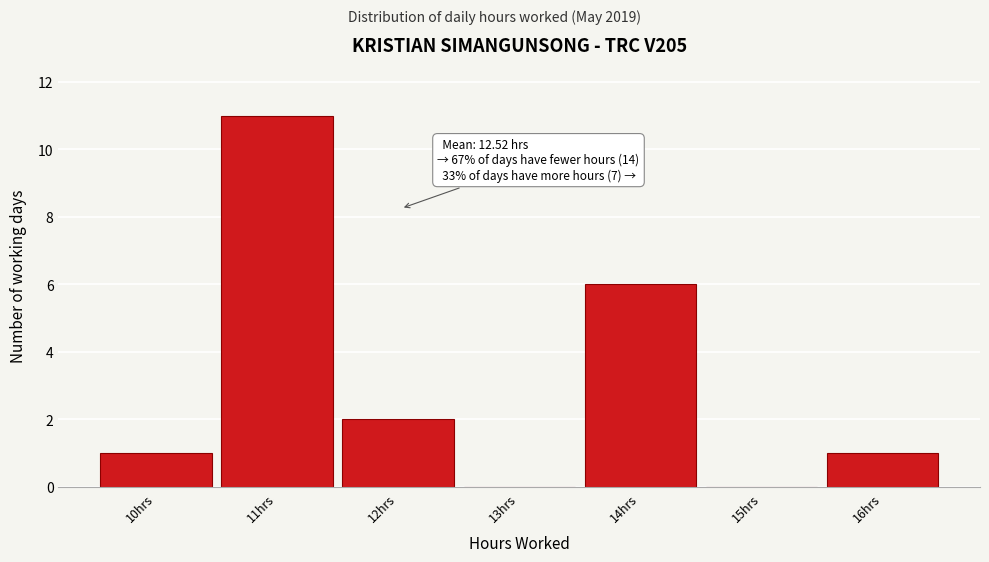

Reading right to left, what are all the values shown in this chart?

16hrs=1	15hrs=0	14hrs=6	13hrs=0	12hrs=2	11hrs=11	10hrs=1